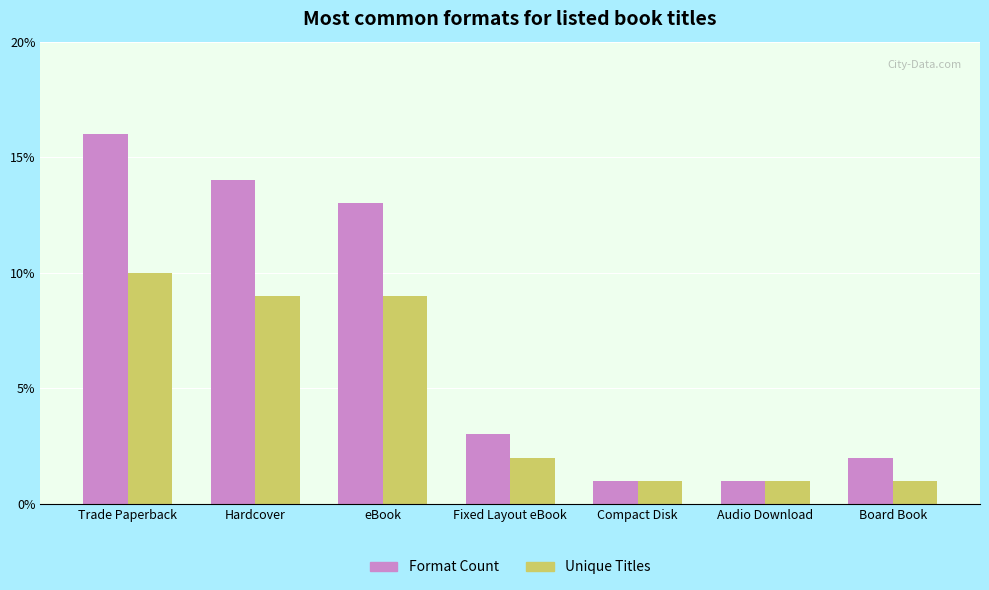

What is the minimum value shown in the chart?

1